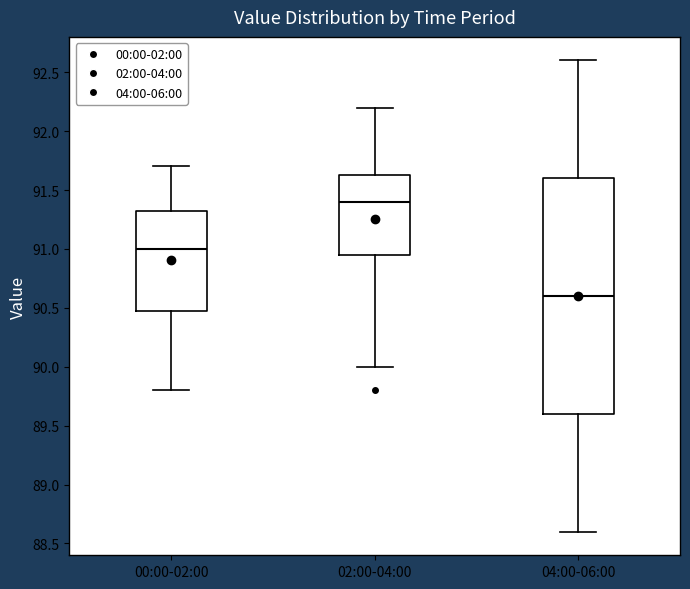

Reading left to right, read every box against the y-axis: the position of its median line, the range the box covers, and the ends of its whiskers. The values are not printed on the chart, so give them approximately, as read against the axis.

00:00-02:00: median 91.00, box 90.50 to 91.35, whiskers 89.80 to 91.70
02:00-04:00: median 91.40, box 90.95 to 91.65, whiskers 90.00 to 92.20
04:00-06:00: median 90.60, box 89.60 to 91.60, whiskers 88.60 to 92.60